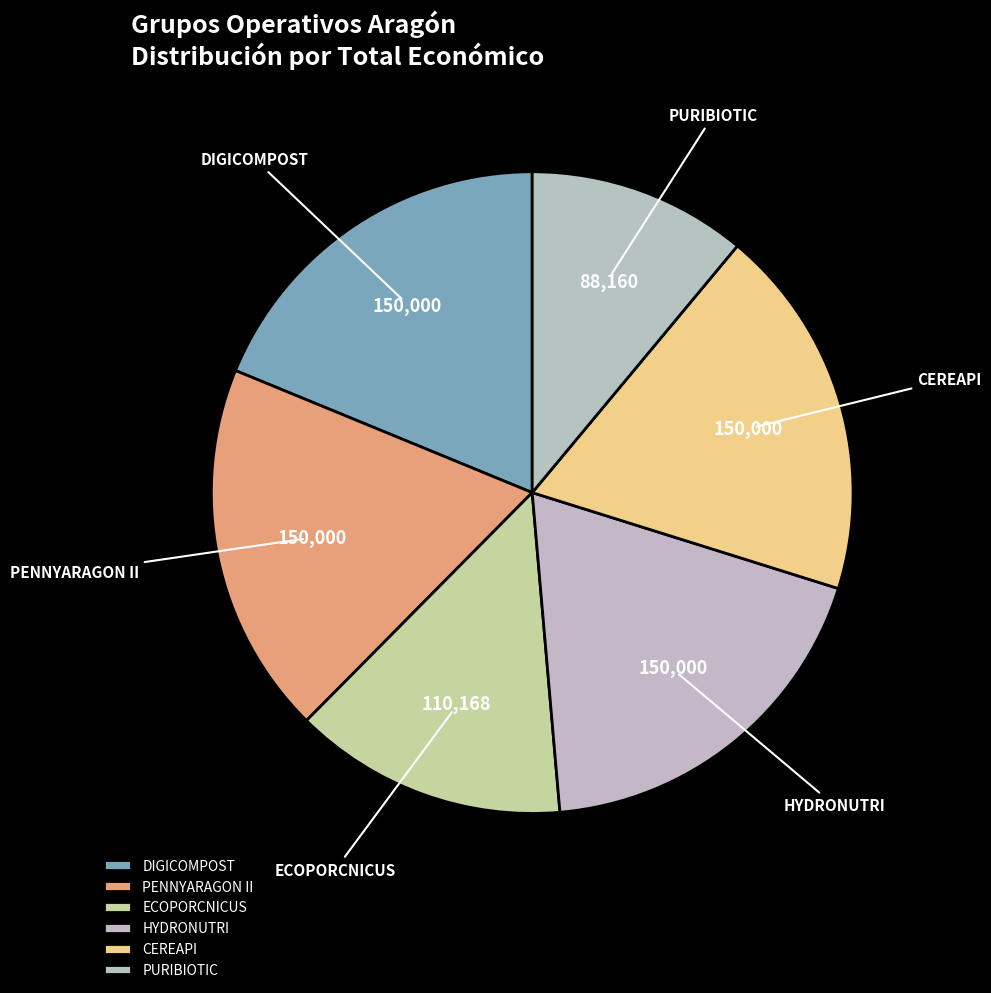

Is PURIBIOTIC the majority of the pie?

No